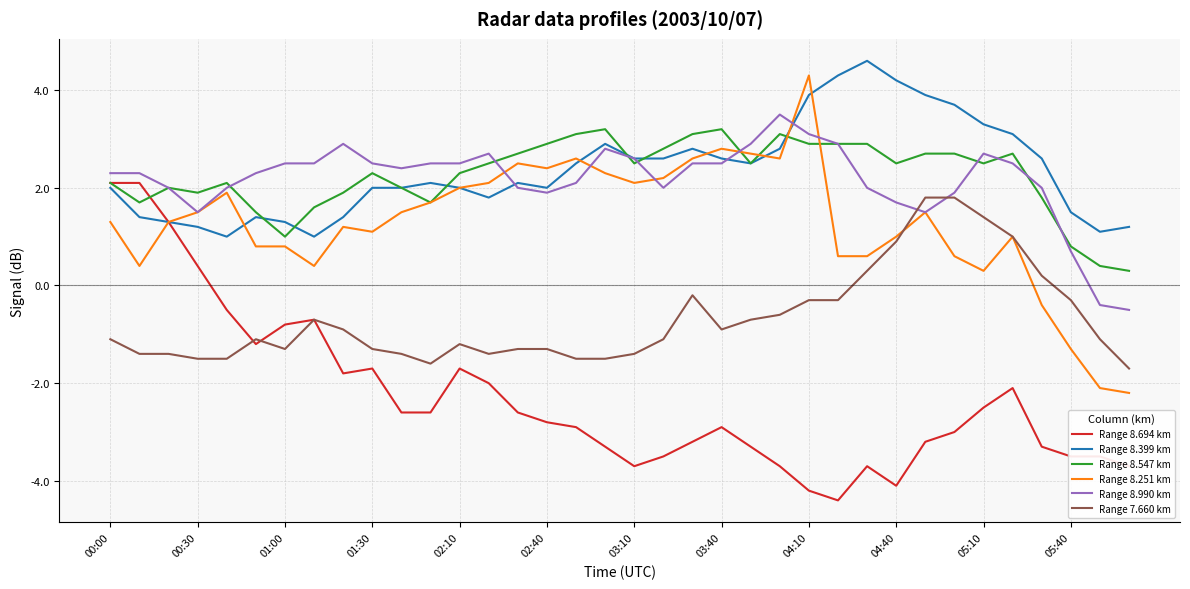

Reading left to right, what are all the values shown in this chart?

Range 8.694 km: 2.1	2.1	1.3	0.4	-0.5	-1.2	-0.8	-0.7	-1.8	-1.7	-2.6	-2.6	-1.7	-2.0	-2.6	-2.8	-2.9	-3.3	-3.7	-3.5	-3.2	-2.9	-3.3	-3.7	-4.2	-4.4	-3.7	-4.1	-3.2	-3.0	-2.5	-2.1	-3.3	-3.5	-3.5	-3.7
Range 8.399 km: 2.0	1.4	1.3	1.2	1.0	1.4	1.3	1.0	1.4	2.0	2.0	2.1	2.0	1.8	2.1	2.0	2.5	2.9	2.6	2.6	2.8	2.6	2.5	2.8	3.9	4.3	4.6	4.2	3.9	3.7	3.3	3.1	2.6	1.5	1.1	1.2
Range 8.547 km: 2.1	1.7	2.0	1.9	2.1	1.5	1.0	1.6	1.9	2.3	2.0	1.7	2.3	2.5	2.7	2.9	3.1	3.2	2.5	2.8	3.1	3.2	2.5	3.1	2.9	2.9	2.9	2.5	2.7	2.7	2.5	2.7	1.8	0.8	0.4	0.3
Range 8.251 km: 1.3	0.4	1.3	1.5	1.9	0.8	0.8	0.4	1.2	1.1	1.5	1.7	2.0	2.1	2.5	2.4	2.6	2.3	2.1	2.2	2.6	2.8	2.7	2.6	4.3	0.6	0.6	1.0	1.5	0.6	0.3	1.0	-0.4	-1.3	-2.1	-2.2
Range 8.990 km: 2.3	2.3	2.0	1.5	2.0	2.3	2.5	2.5	2.9	2.5	2.4	2.5	2.5	2.7	2.0	1.9	2.1	2.8	2.6	2.0	2.5	2.5	2.9	3.5	3.1	2.9	2.0	1.7	1.5	1.9	2.7	2.5	2.0	0.7	-0.4	-0.5
Range 7.660 km: -1.1	-1.4	-1.4	-1.5	-1.5	-1.1	-1.3	-0.7	-0.9	-1.3	-1.4	-1.6	-1.2	-1.4	-1.3	-1.3	-1.5	-1.5	-1.4	-1.1	-0.2	-0.9	-0.7	-0.6	-0.3	-0.3	0.3	0.9	1.8	1.8	1.4	1.0	0.2	-0.3	-1.1	-1.7